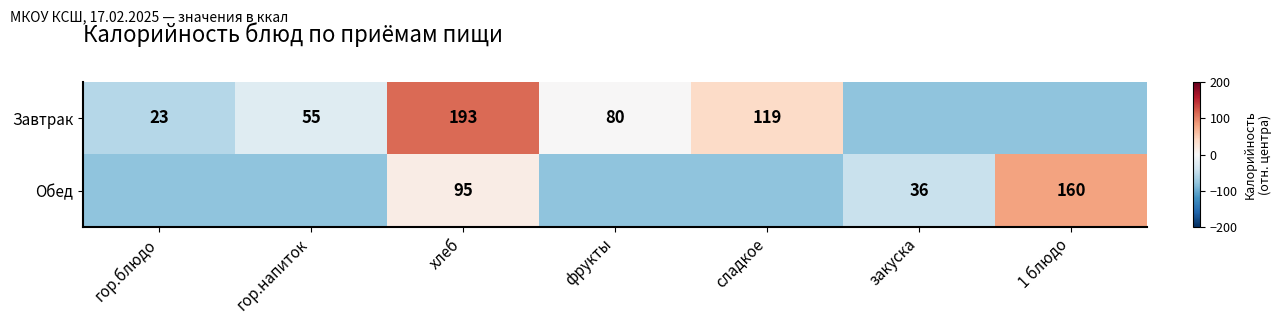

What is the minimum value shown in the chart?

-80